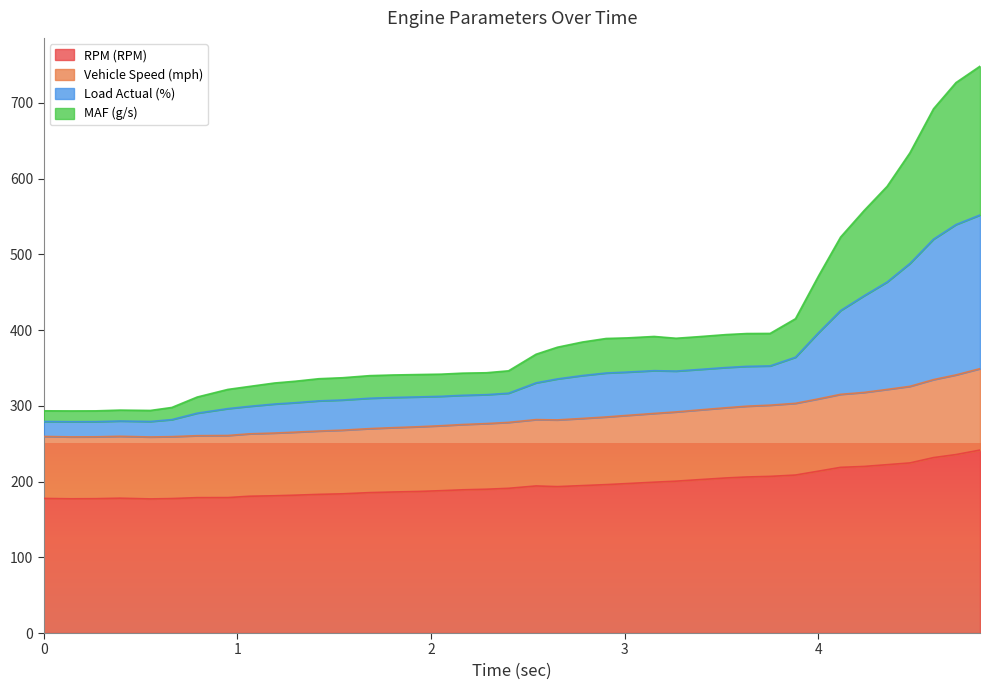

Does the chart display data point markers on the line(s)?

No